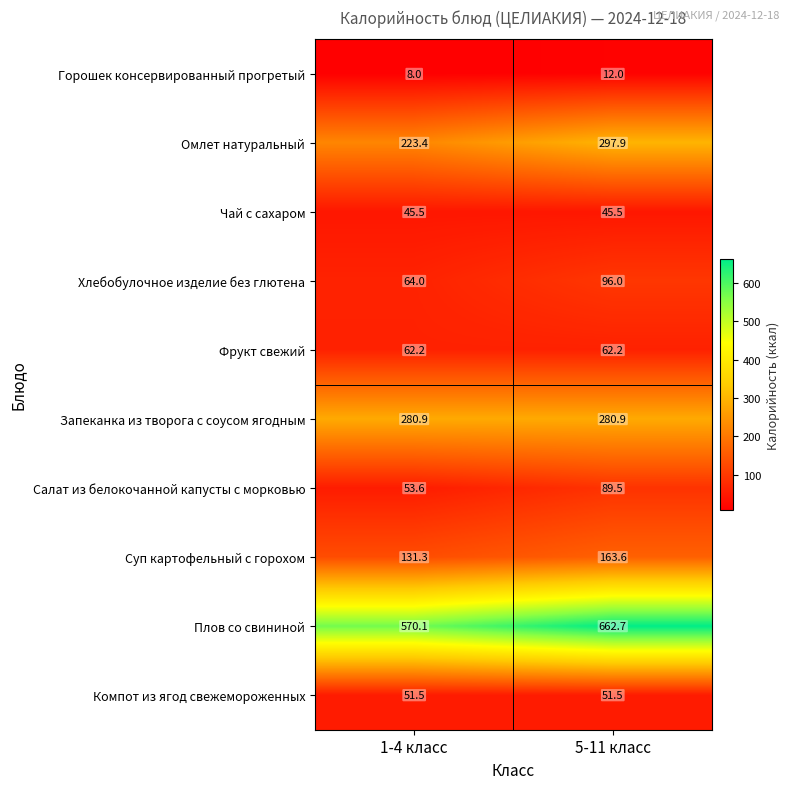

List the series in order of their peak value, lowest first.

Горошек консервированный прогретый, Чай с сахаром, Компот из ягод свежемороженных, Фрукт свежий, Салат из белокочанной капусты с морковью, Хлебобулочное изделие без глютена, Суп картофельный с горохом, Запеканка из творога с соусом ягодным, Омлет натуральный, Плов со свининой